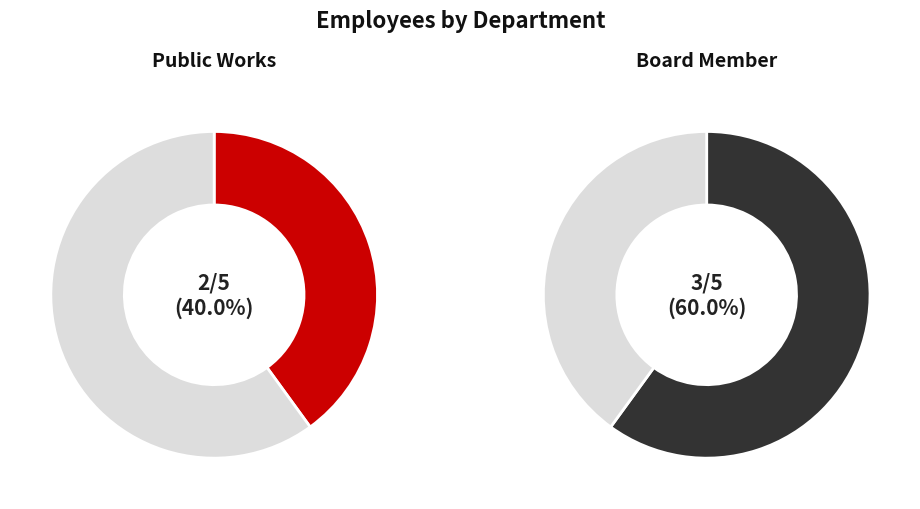

Which slice is the largest?

Board Member